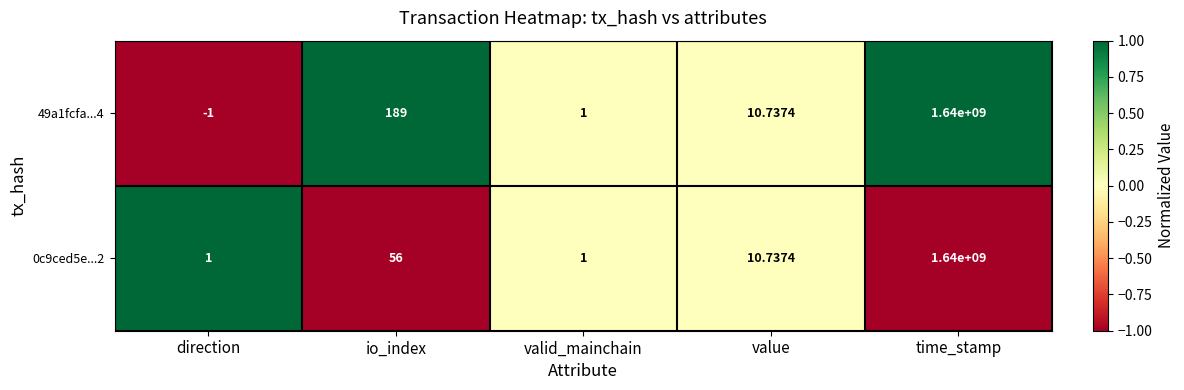

What is the spread (max minus min) of values at time_stamp?

0.0